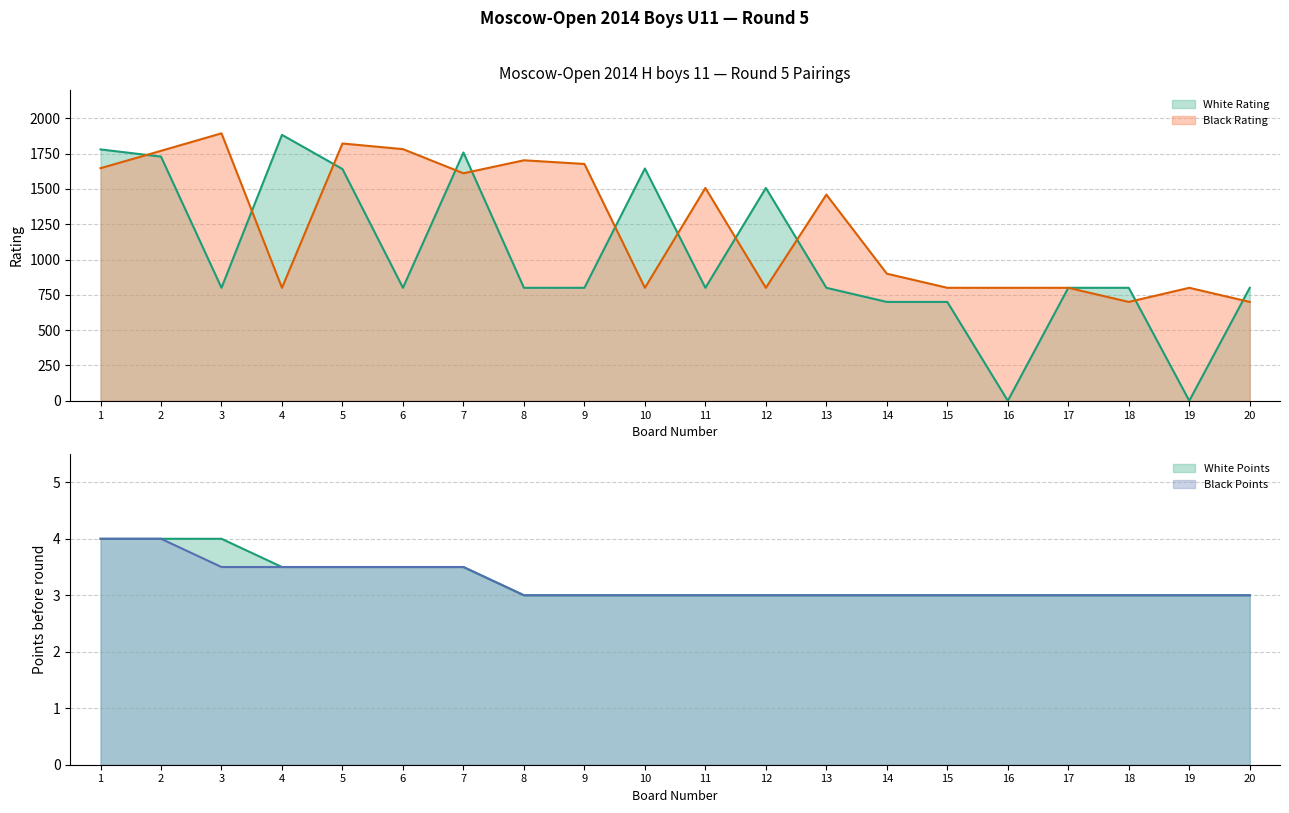

What are all the series names shown in the legend?

White Rating, Black Rating, White Points, Black Points